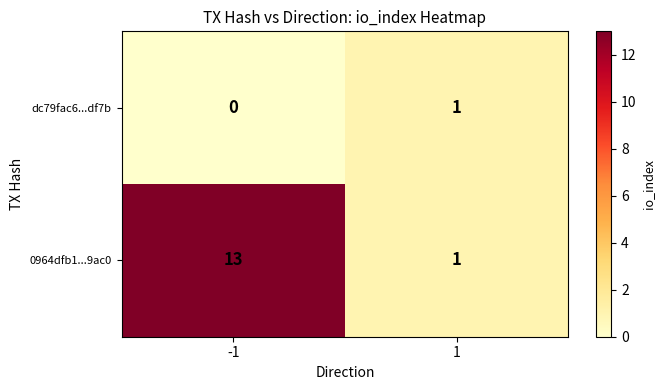

What is the total value across all series at -1?

13